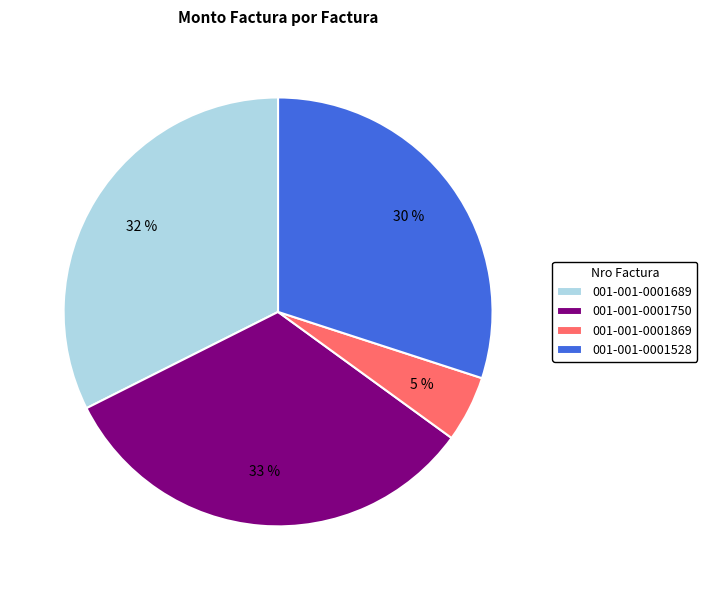

Is it true that 001-001-0001869 is 16% of the pie?

False